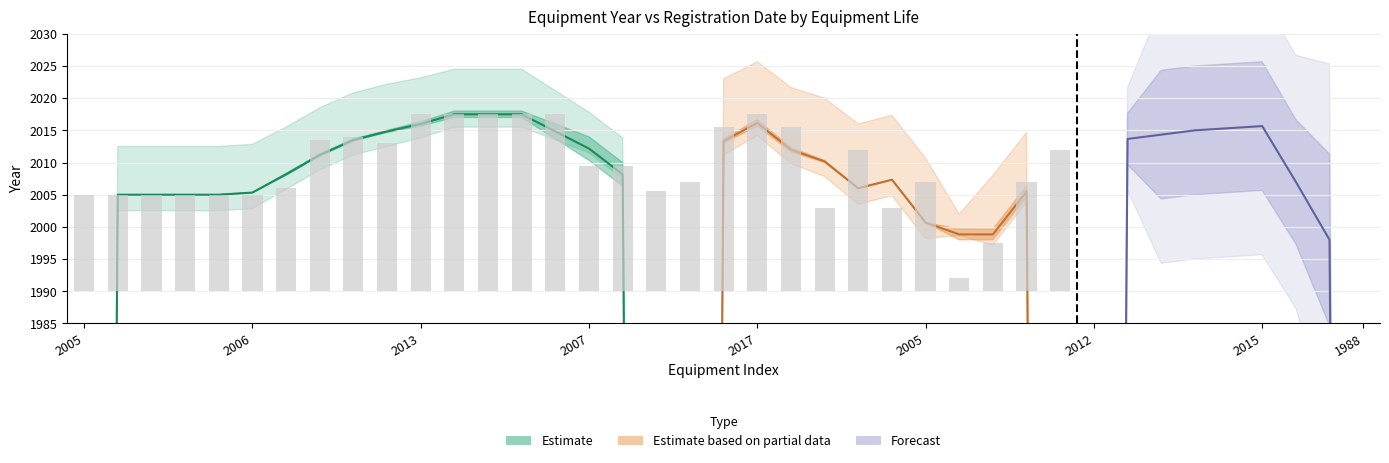

What is the sum of the equipmentLife values at 2003 and 1992?

7